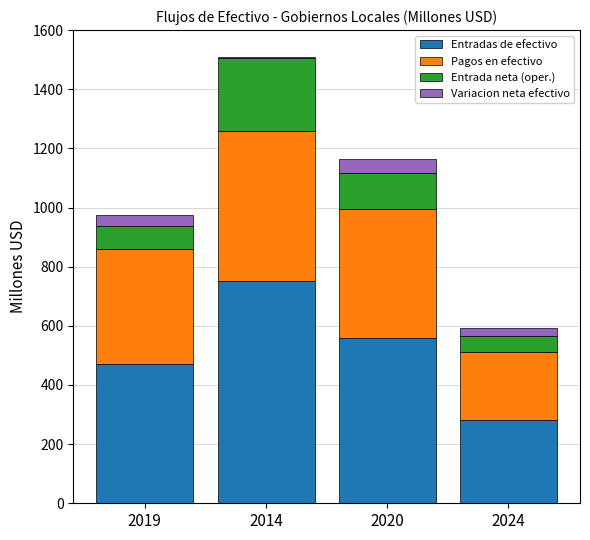

The Entradas de efectivo series shows 752.3 at 2014. True or false?

True